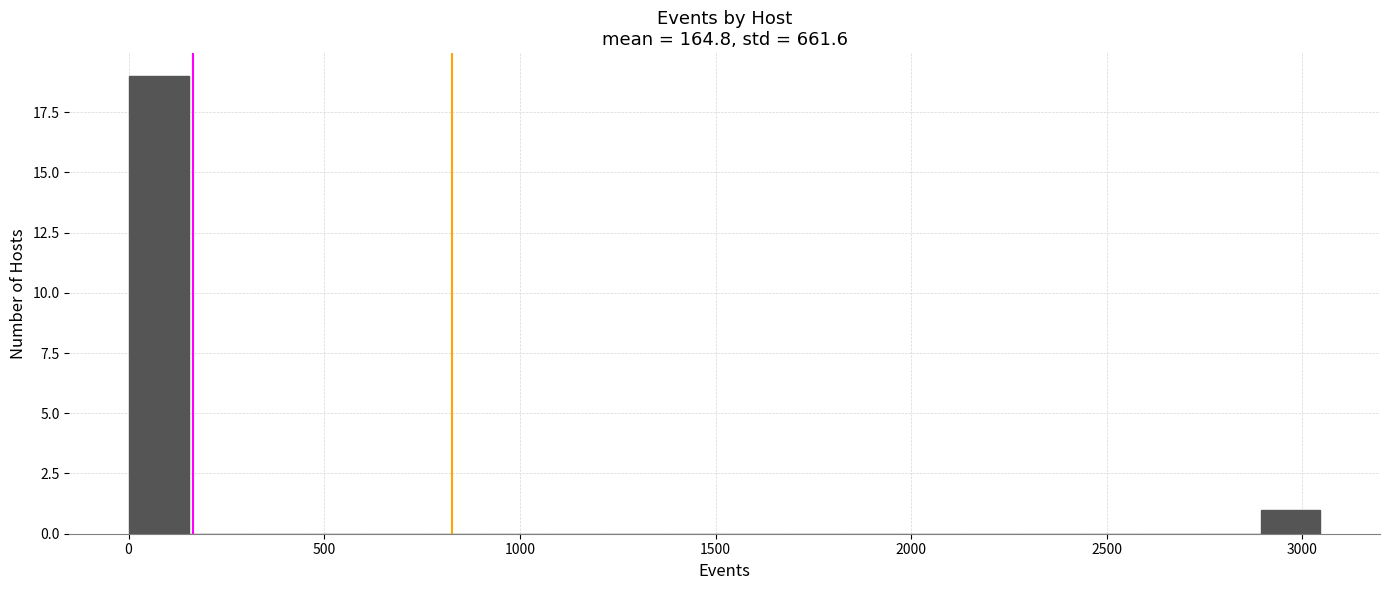

Around what value on the x-axis is the tallest bar? Give the approximate position of its centre, as read against the axis.

100